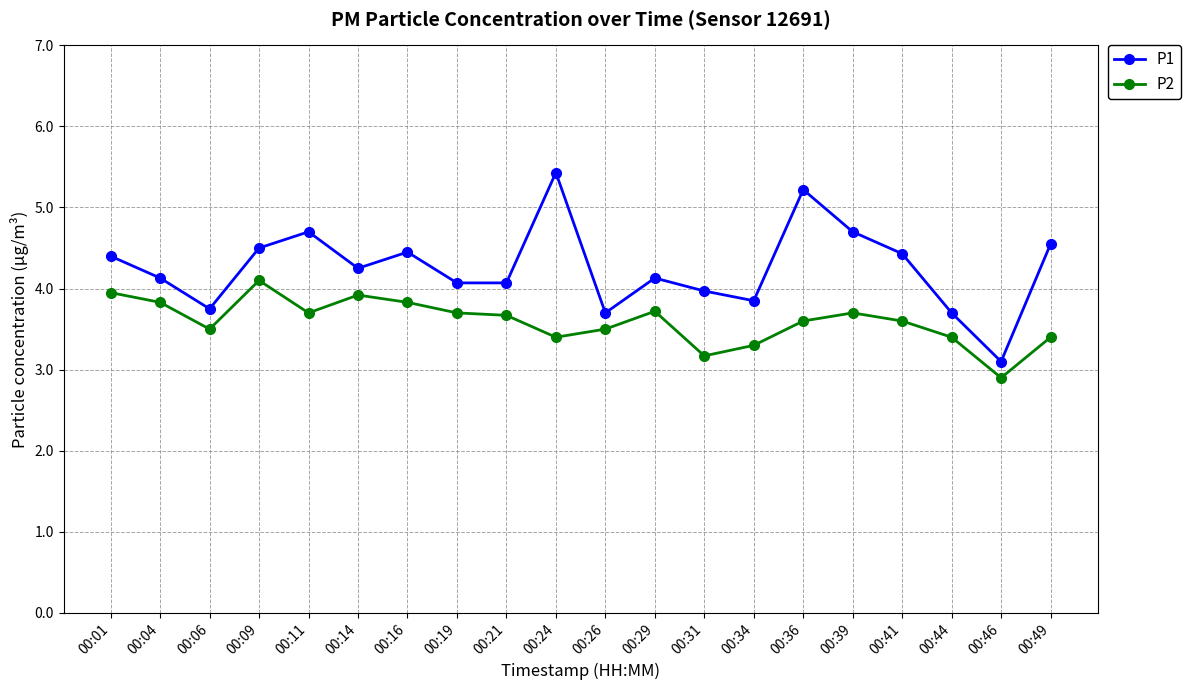

How many series are shown in this chart?

2